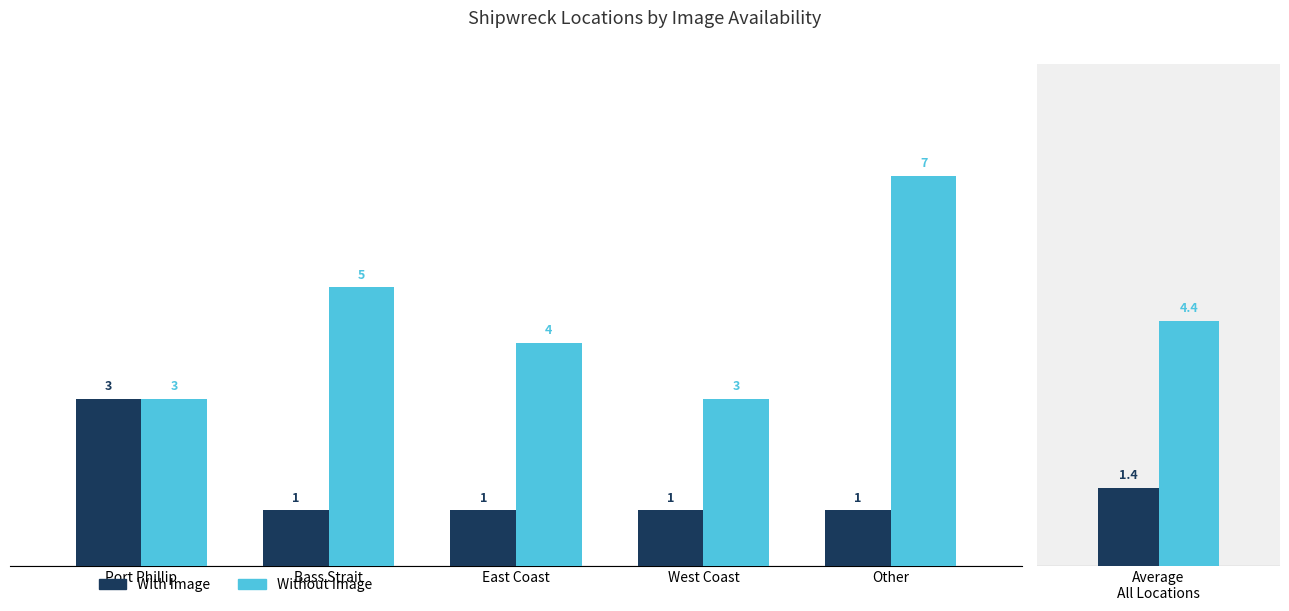

Is the value of With Image at Port Phillip greater than the value of Without Image at Bass Strait?

No